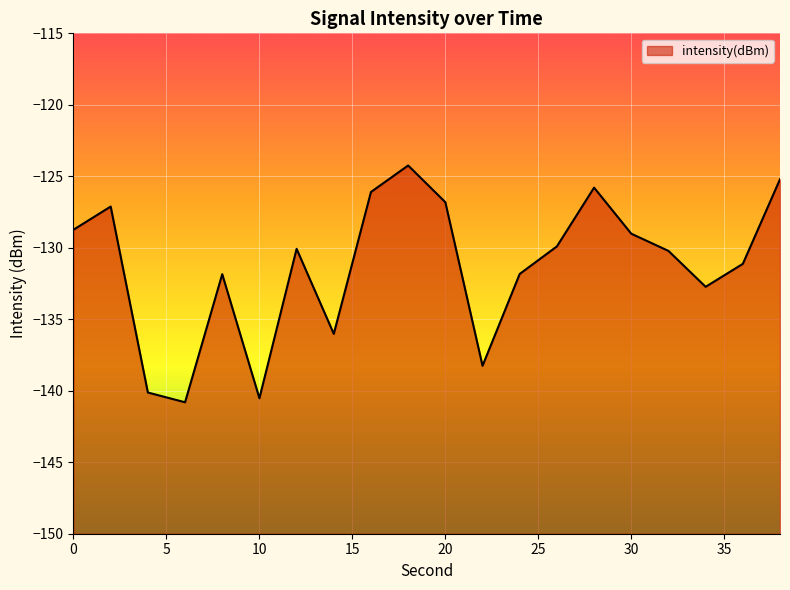

How many distinct data groups are displayed?

1